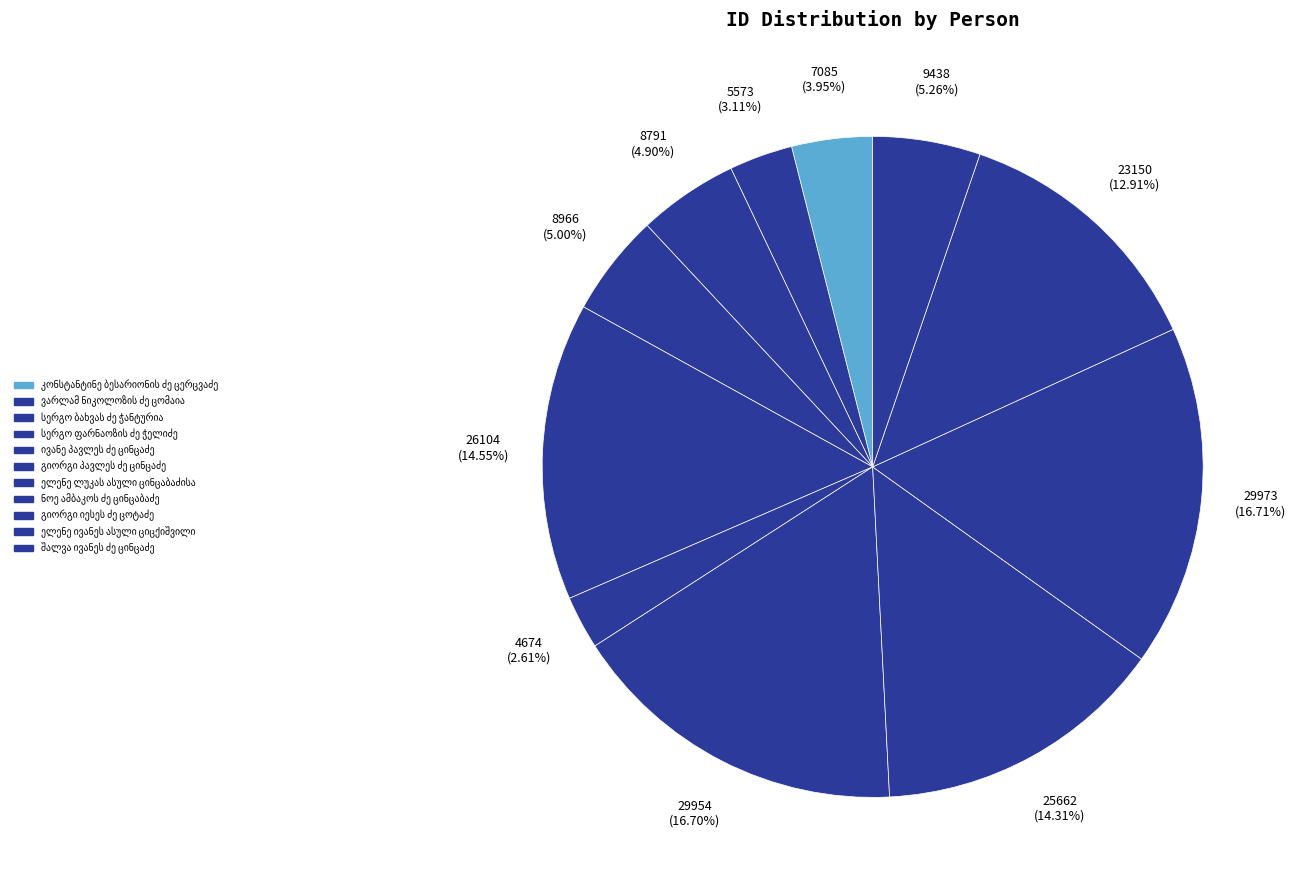

How many slices are in this pie chart?

11